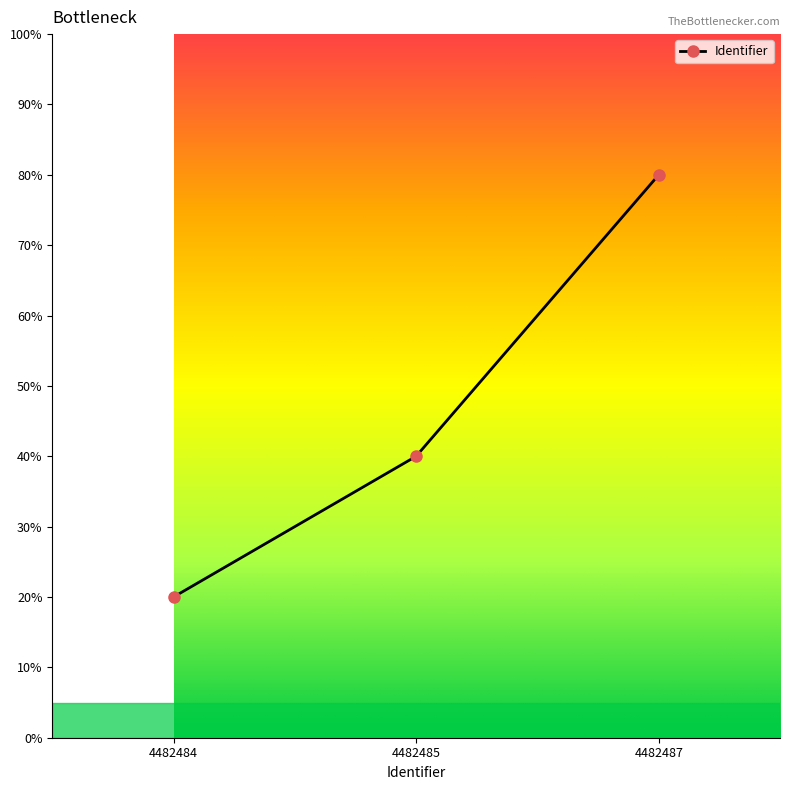

What is the maximum value shown in the chart?

80